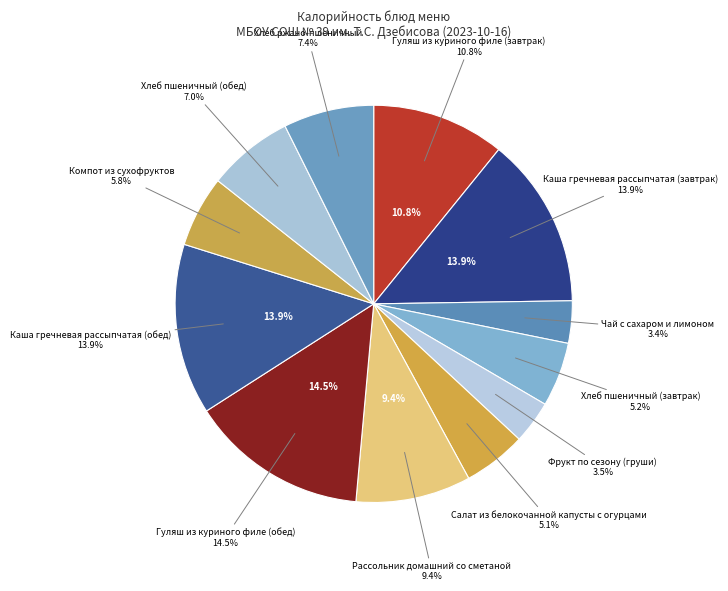

To the nearest percent, what is the average slice percentage?

8%